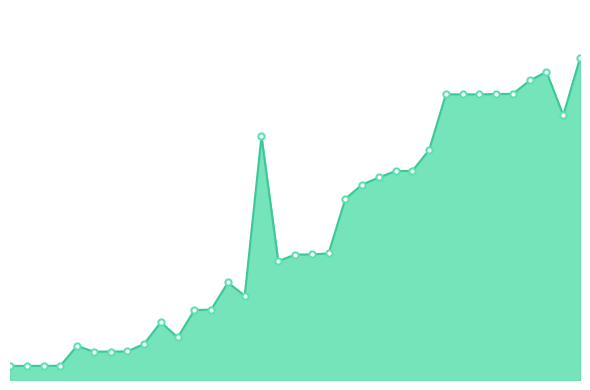

How many lines are shown in the chart?

1